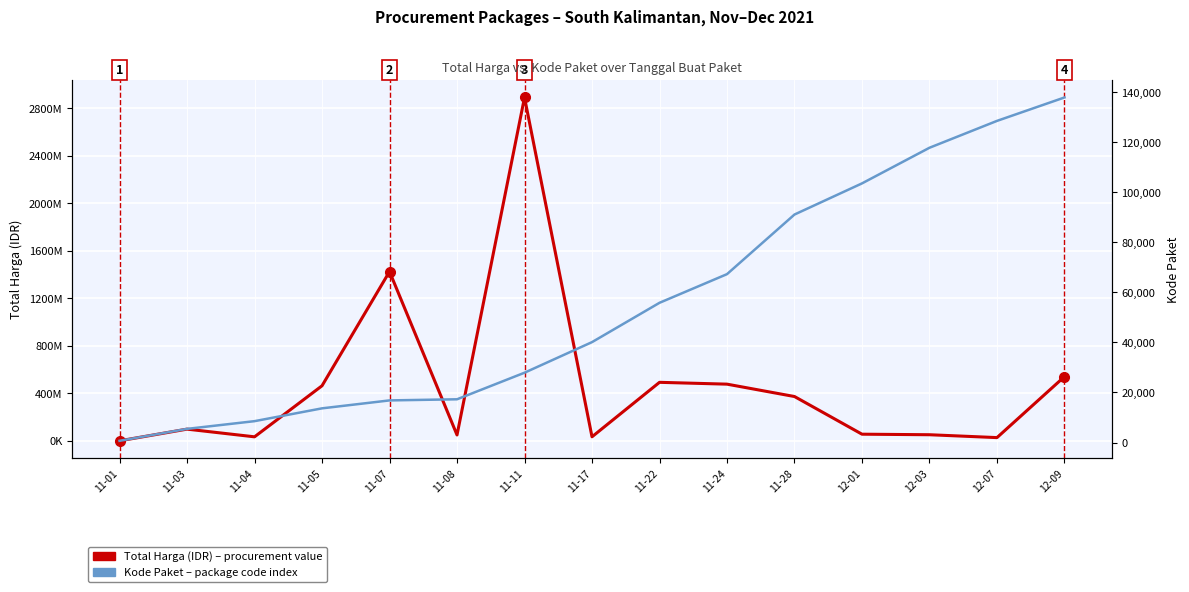

How many lines are shown in the chart?

2